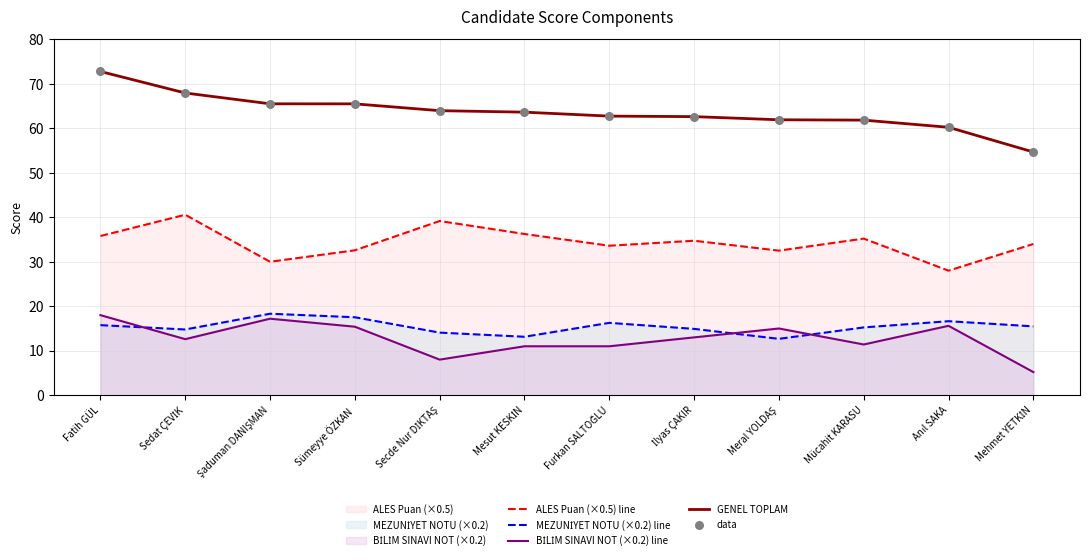

Which series has the largest total across all categories?

GENEL TOPLAM